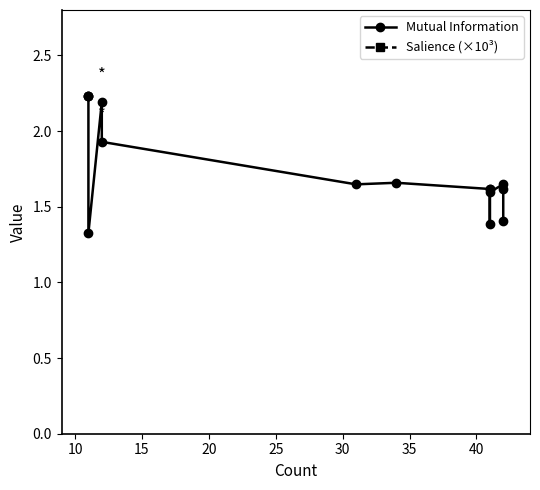

Does the chart have visible grid lines?

No